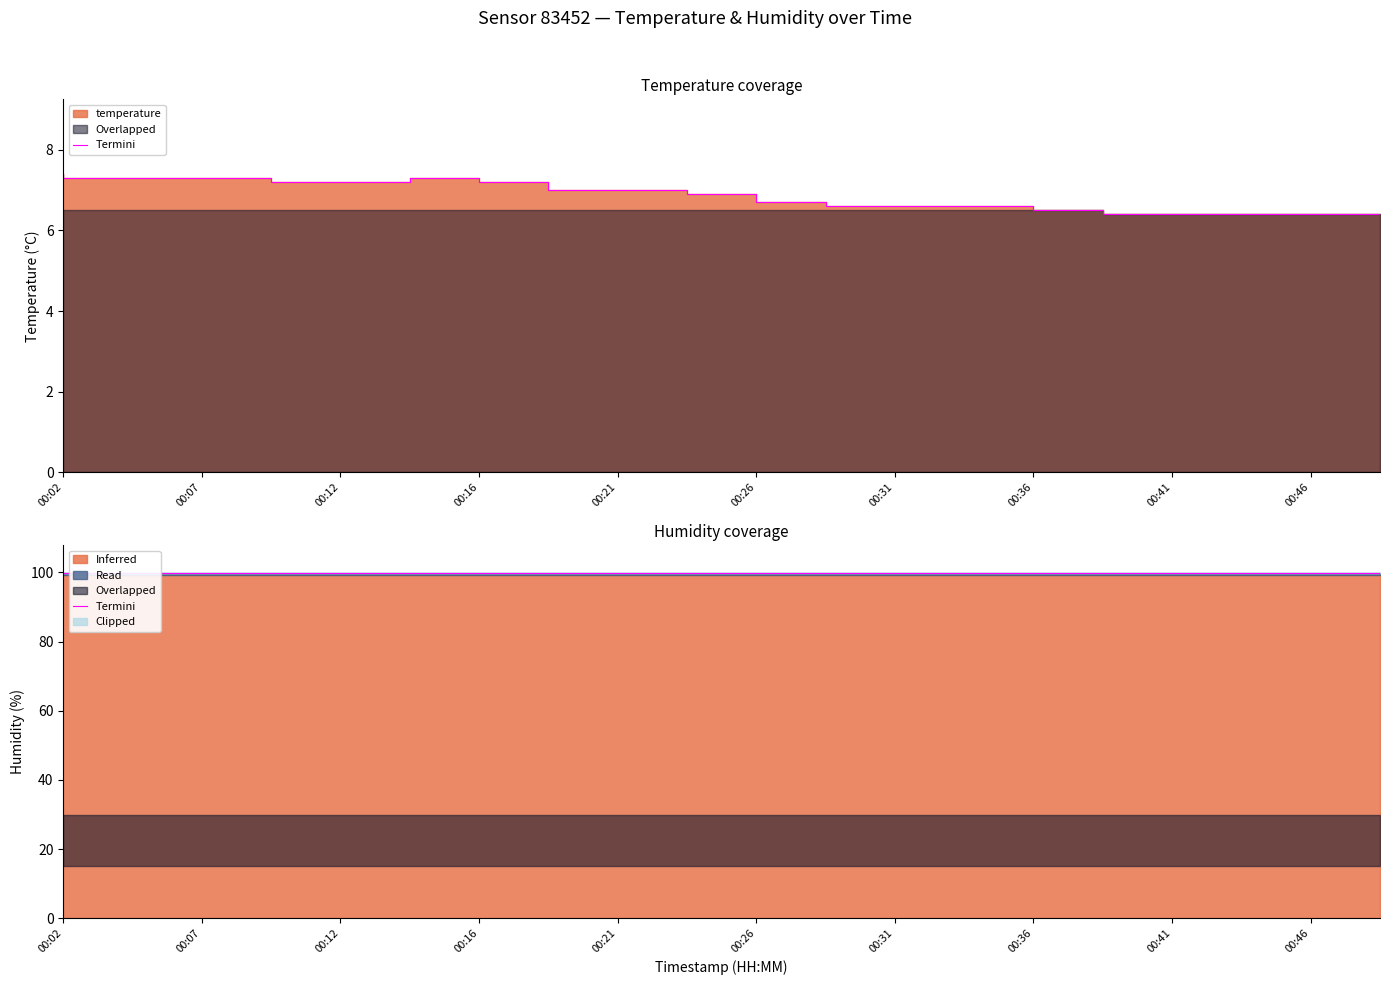

At which category does the chart reach its minimum across all series?

00:41